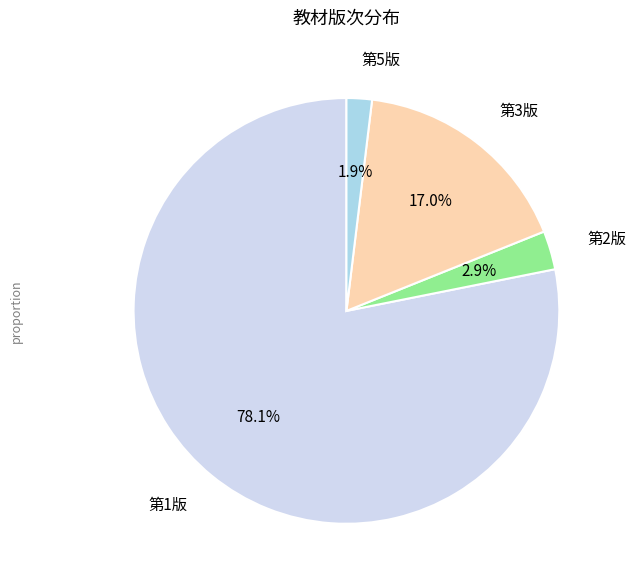

Combined, what portion of the pie is 第5版 and 第1版?

80.1%